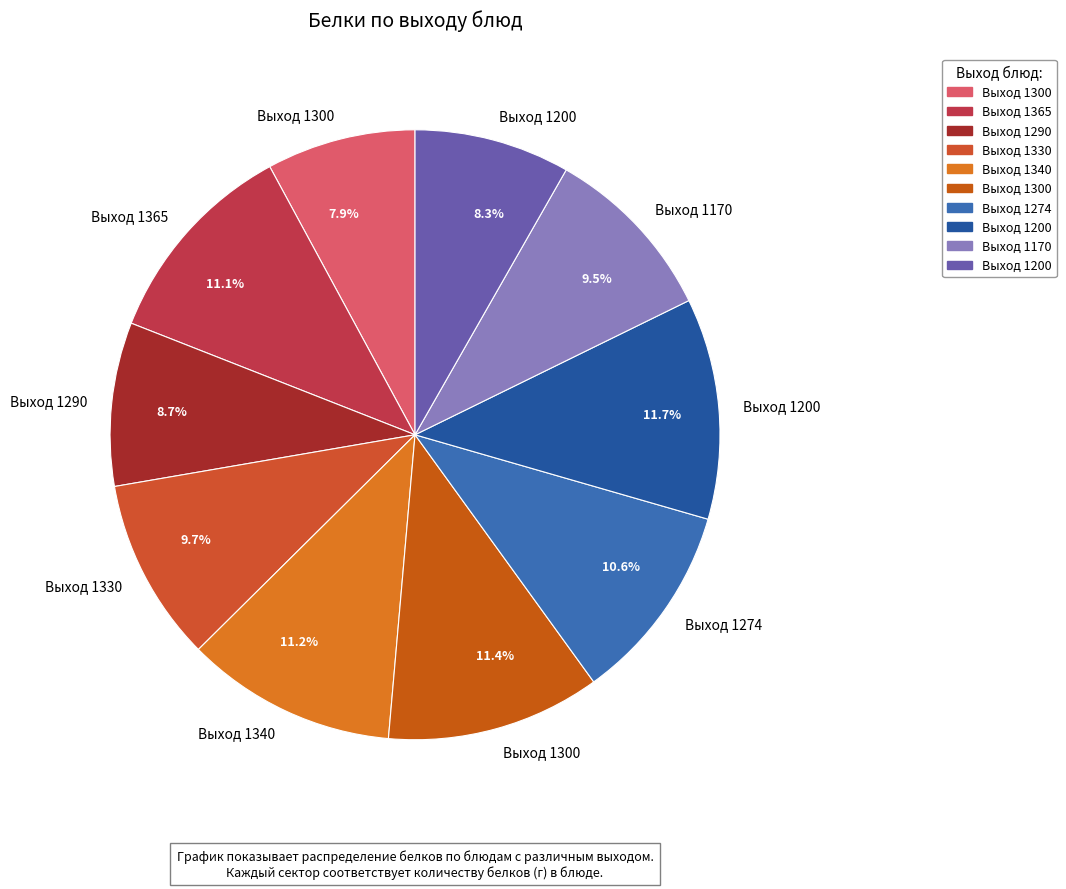

Which category has the biggest portion of the pie?

1200